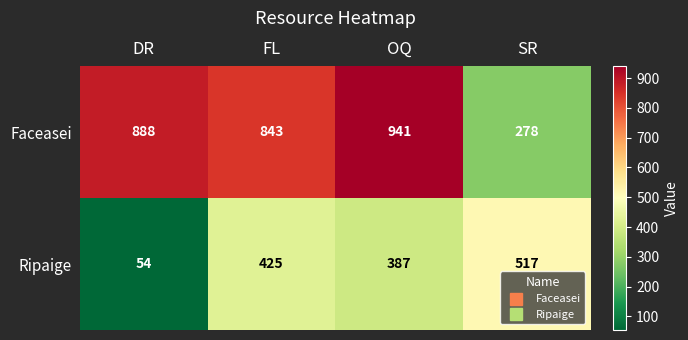

Reading left to right, what are all the values shown in this chart?

Faceasei: DR=888	FL=843	OQ=941	SR=278
Ripaige: DR=54	FL=425	OQ=387	SR=517